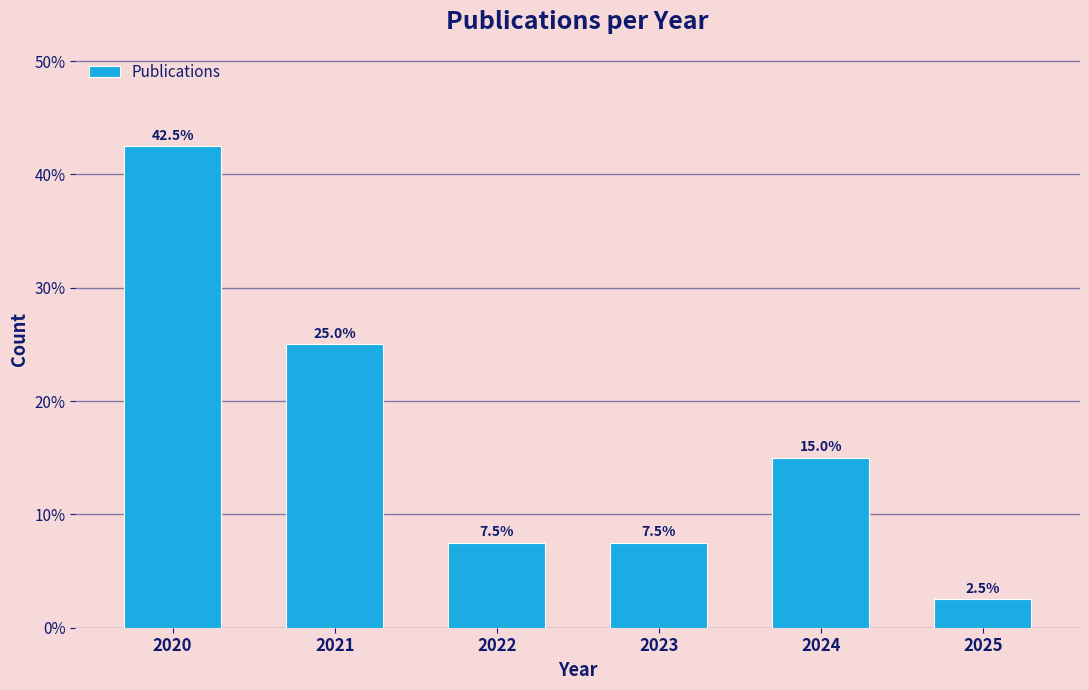

Reading left to right, transcribe all the data shown in this chart.

42.5	25.0	7.5	7.5	15.0	2.5